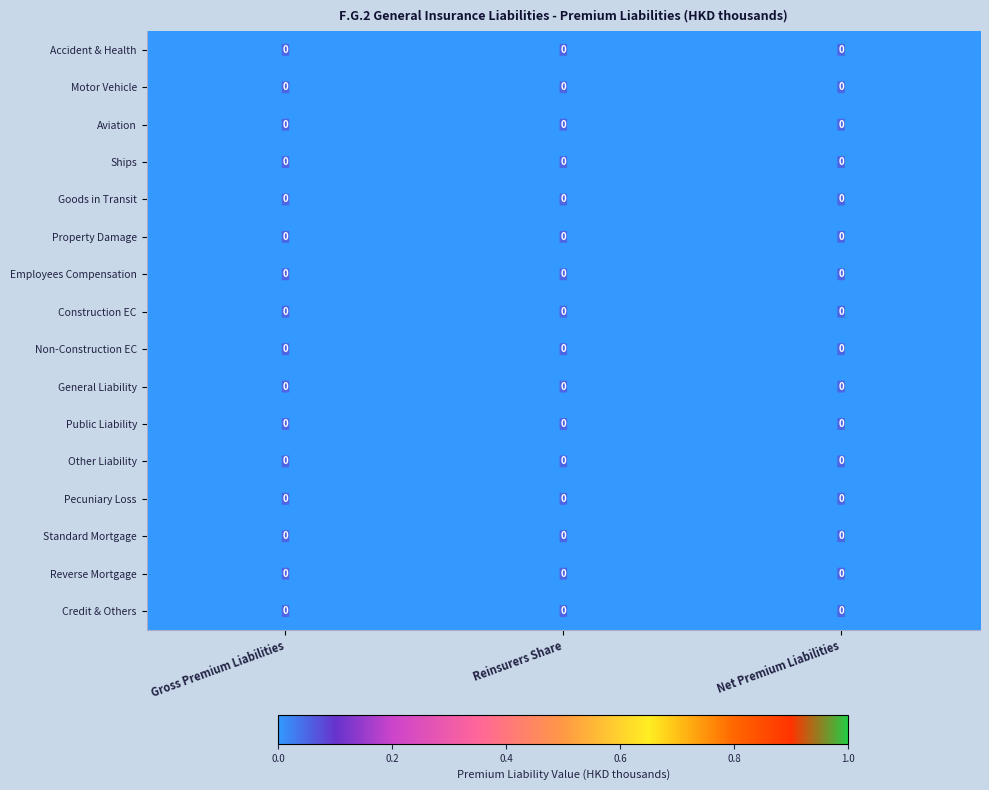

Reading left to right, what are all the values shown in this chart?

Accident & Health: Gross Premium Liabilities=0.0	Reinsurers Share=0.0	Net Premium Liabilities=0.0
Motor Vehicle: Gross Premium Liabilities=0.0	Reinsurers Share=0.0	Net Premium Liabilities=0.0
Aviation: Gross Premium Liabilities=0.0	Reinsurers Share=0.0	Net Premium Liabilities=0.0
Ships: Gross Premium Liabilities=0.0	Reinsurers Share=0.0	Net Premium Liabilities=0.0
Goods in Transit: Gross Premium Liabilities=0.0	Reinsurers Share=0.0	Net Premium Liabilities=0.0
Property Damage: Gross Premium Liabilities=0.0	Reinsurers Share=0.0	Net Premium Liabilities=0.0
Employees Compensation: Gross Premium Liabilities=0.0	Reinsurers Share=0.0	Net Premium Liabilities=0.0
Construction EC: Gross Premium Liabilities=0.0	Reinsurers Share=0.0	Net Premium Liabilities=0.0
Non-Construction EC: Gross Premium Liabilities=0.0	Reinsurers Share=0.0	Net Premium Liabilities=0.0
General Liability: Gross Premium Liabilities=0.0	Reinsurers Share=0.0	Net Premium Liabilities=0.0
Public Liability: Gross Premium Liabilities=0.0	Reinsurers Share=0.0	Net Premium Liabilities=0.0
Other Liability: Gross Premium Liabilities=0.0	Reinsurers Share=0.0	Net Premium Liabilities=0.0
Pecuniary Loss: Gross Premium Liabilities=0.0	Reinsurers Share=0.0	Net Premium Liabilities=0.0
Standard Mortgage: Gross Premium Liabilities=0.0	Reinsurers Share=0.0	Net Premium Liabilities=0.0
Reverse Mortgage: Gross Premium Liabilities=0.0	Reinsurers Share=0.0	Net Premium Liabilities=0.0
Credit & Others: Gross Premium Liabilities=0.0	Reinsurers Share=0.0	Net Premium Liabilities=0.0